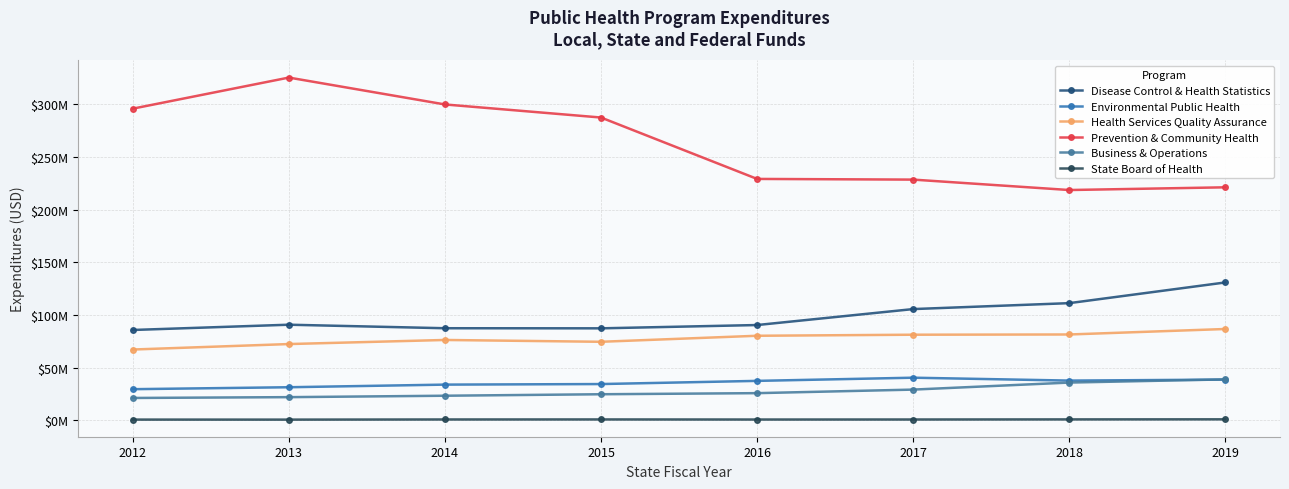

What is the spread (max minus min) of values at 2014?

298879594.0